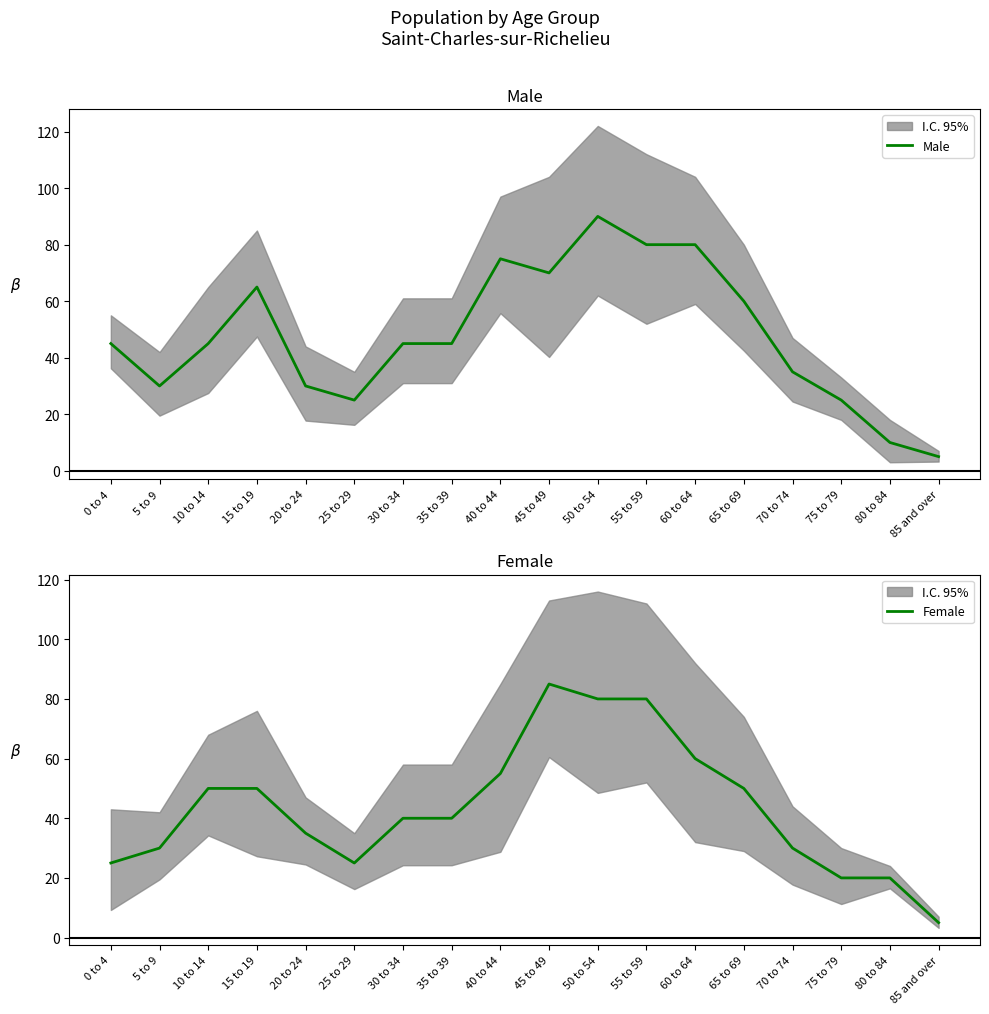

List the series in order of their peak value, highest first.

Male, Female